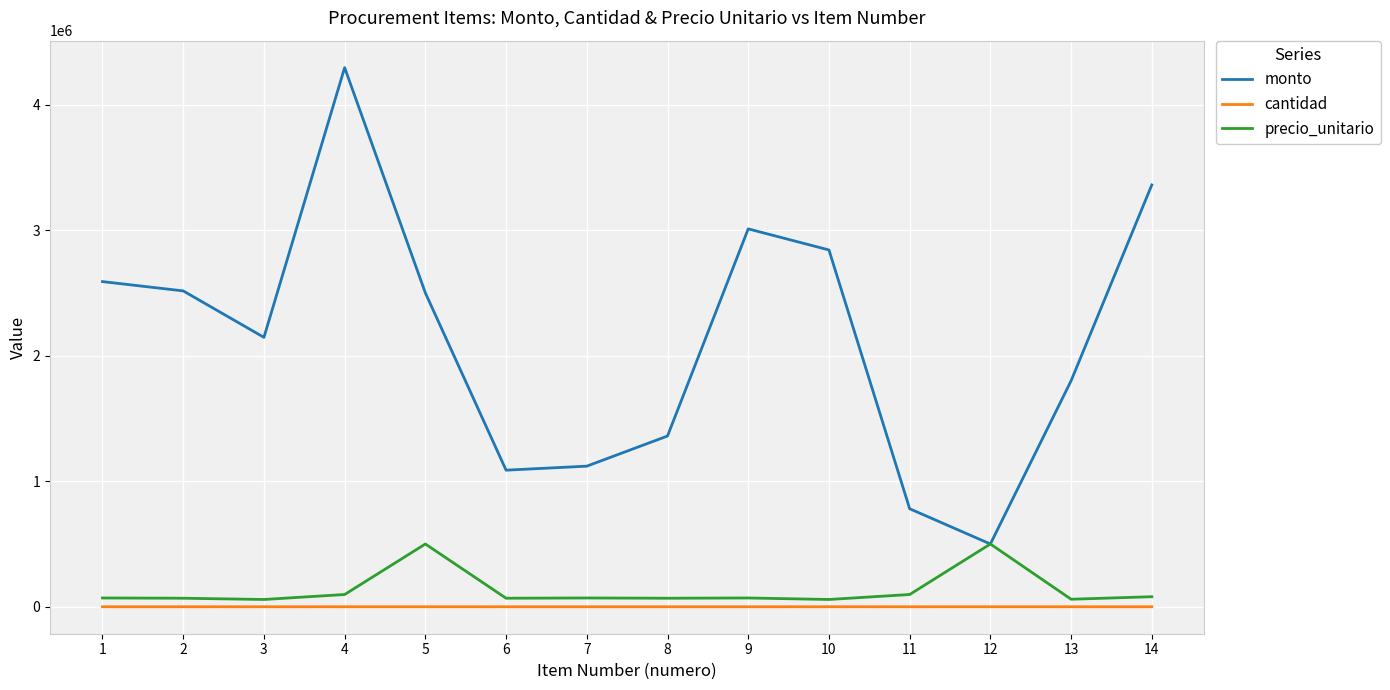

True or false: monto and cantidad cross at least once.

False